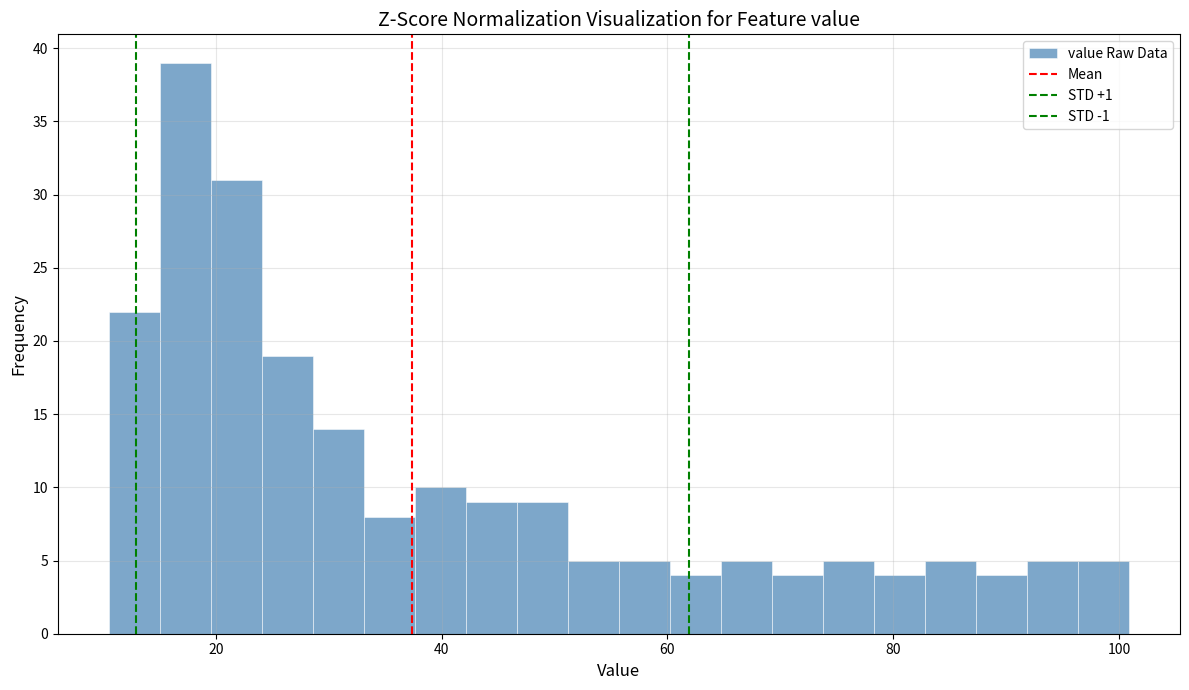

Around what value on the x-axis is the tallest bar? Give the approximate position of its centre, as read against the axis.

18